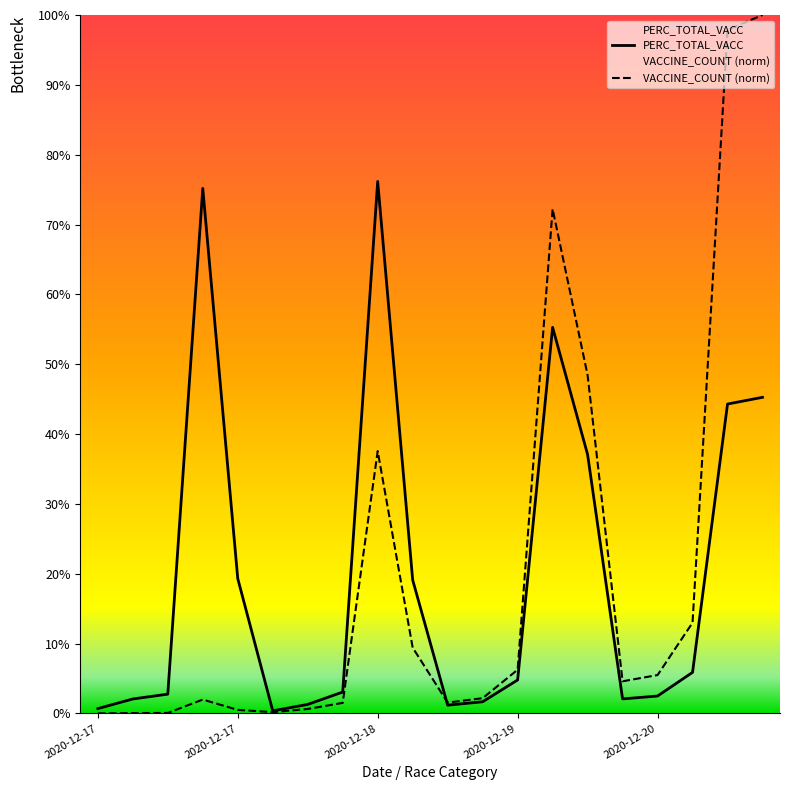

The VACCINE_COUNT series shows 0.6 at 2020-12-18 BLACK. True or false?

True